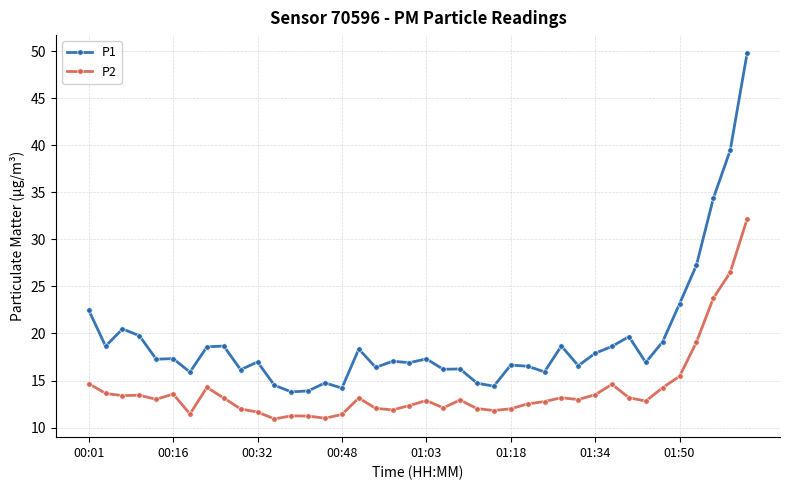

Which series has the largest range (max minus min)?

P1